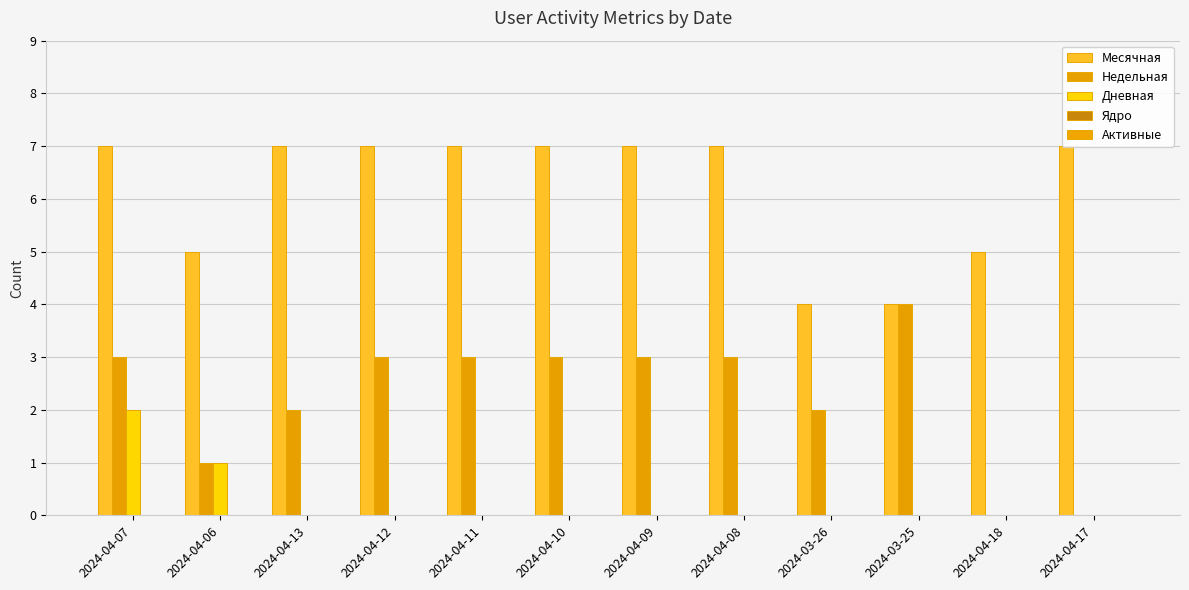

How many Недельная values are between 2 and 3?

8